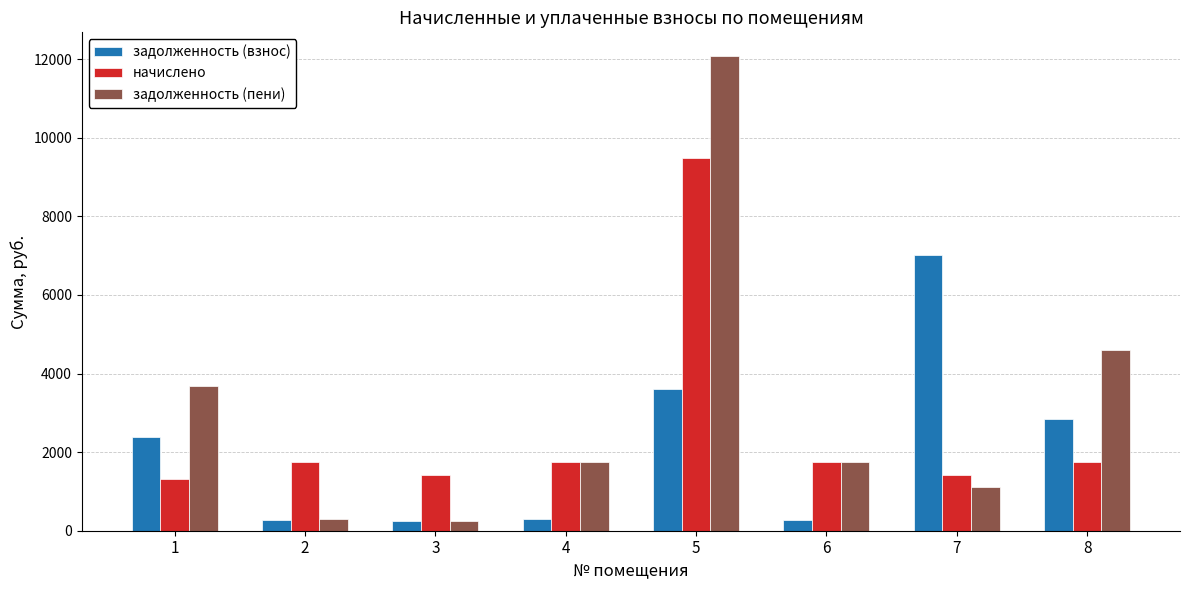

Is the value of задолженность (взнос) at 2 greater than the value of начислено at 6?

No